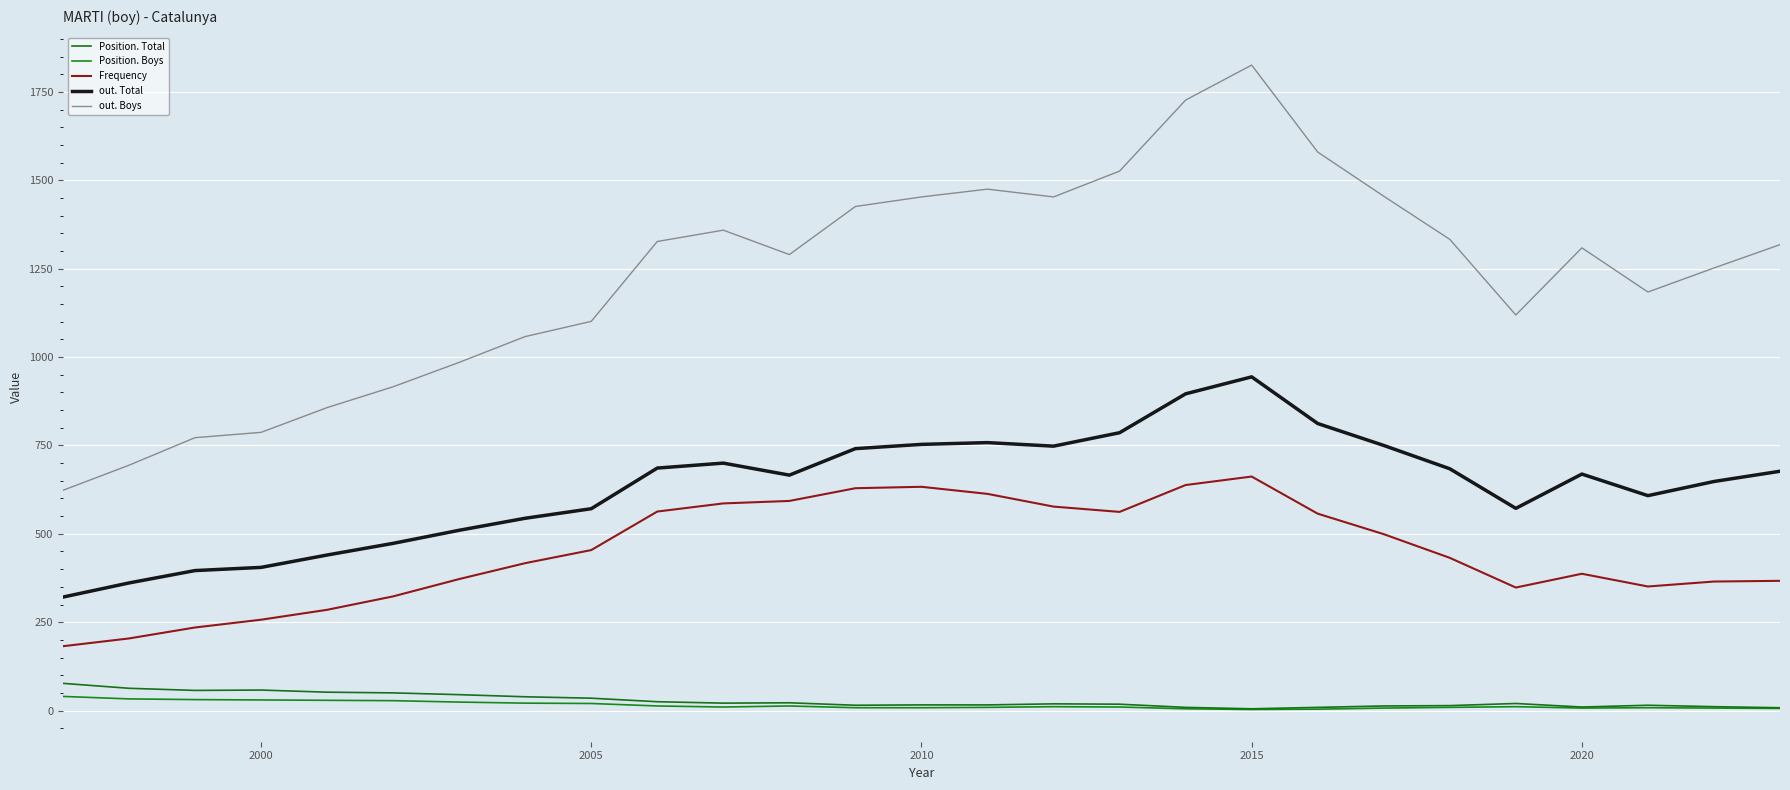

At which label does Frequency reach its peak?

2015